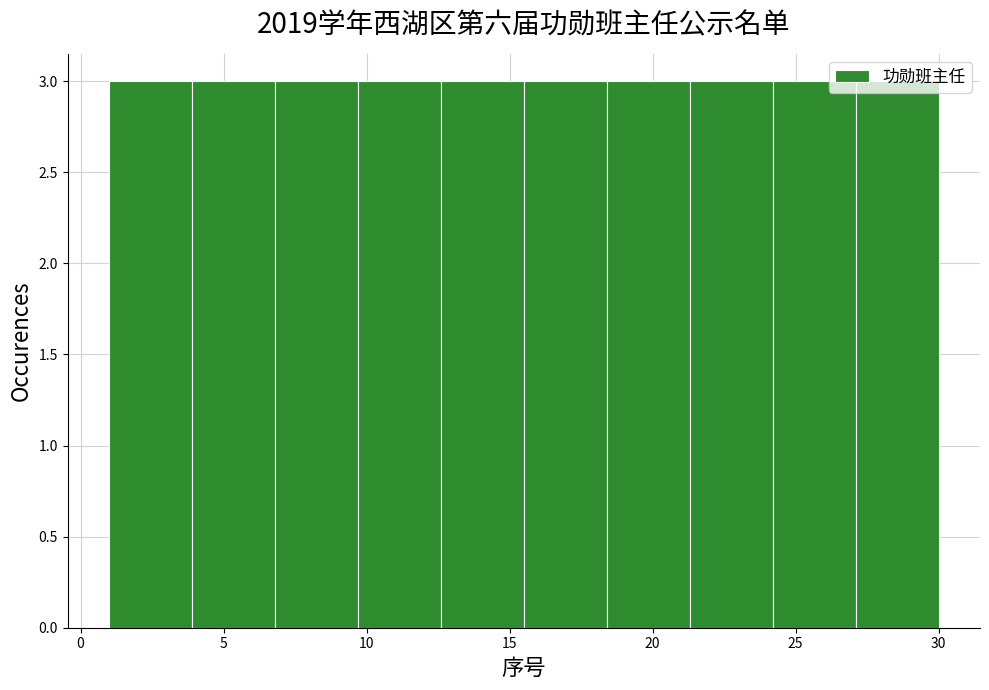

What is the height of the bar covering 1.0 to 3.9 on the x-axis? Neither the bar edges nor the heights are printed on the chart, so give them approximately, as read against the axes.

3